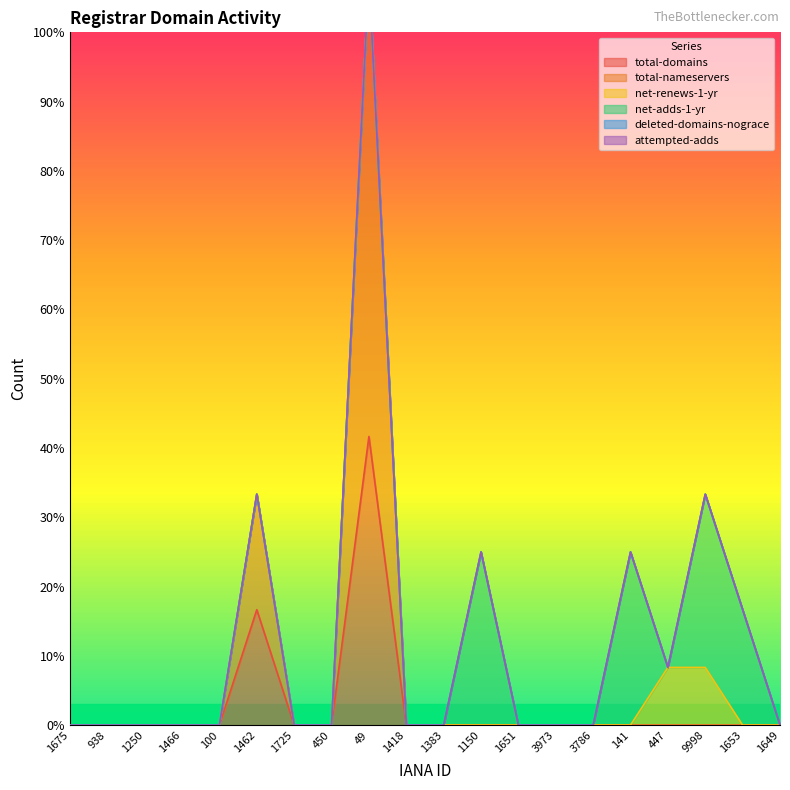

Is it true that net-renews-1-yr equals -1 at 1466?

False